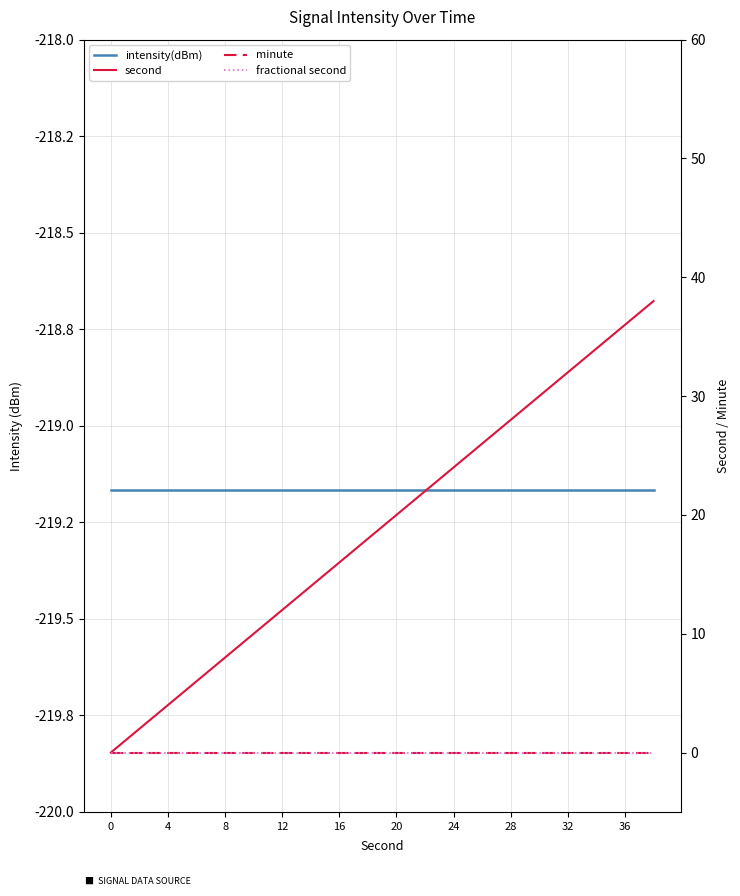

What is the label of the 15th point from the left?

14